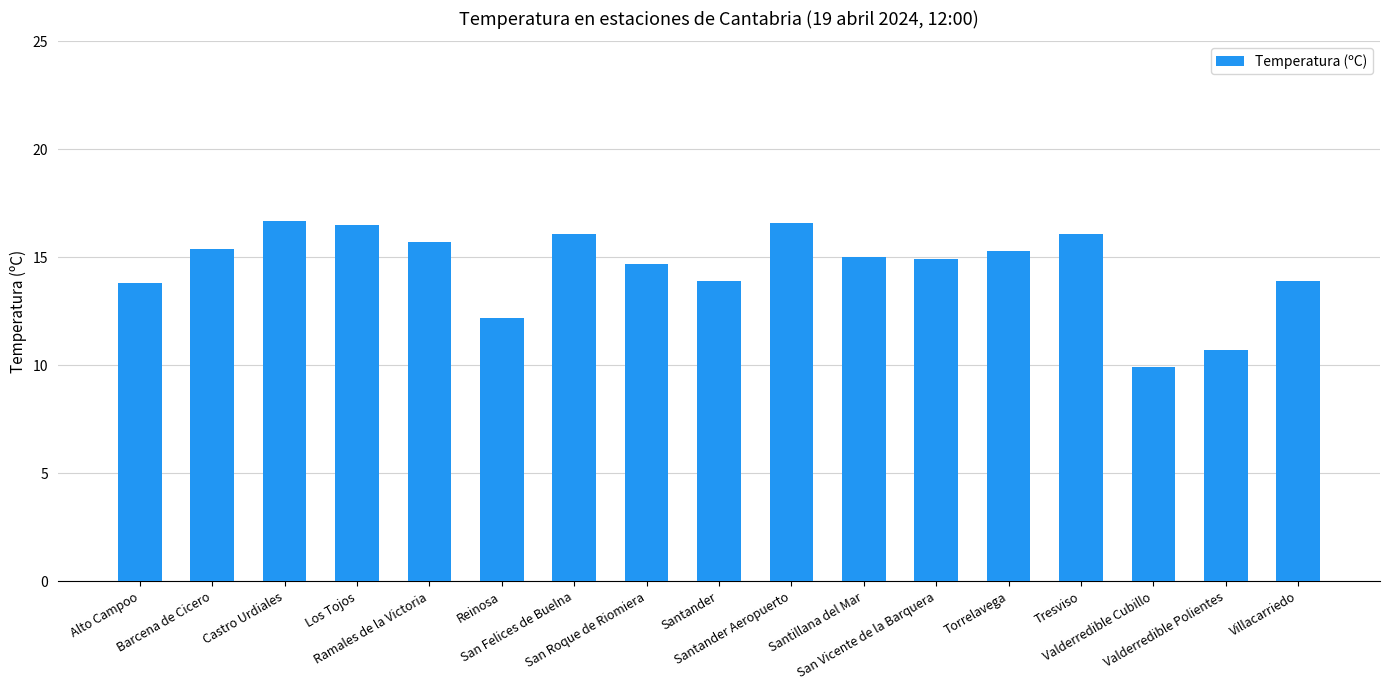

What is the label of the 4th bar from the left?

Los Tojos